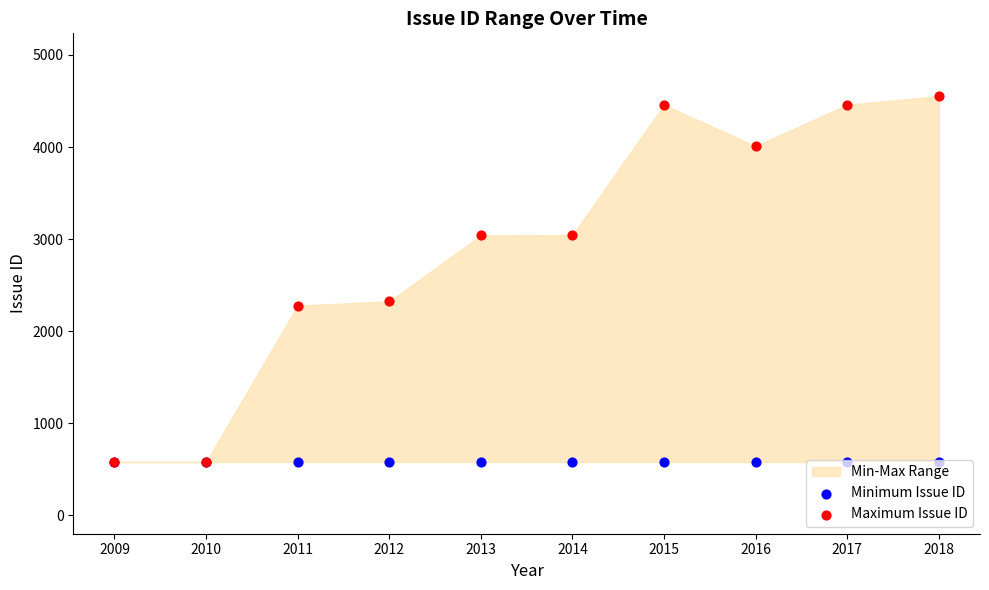

At which category is the sum across all series the highest?

2018